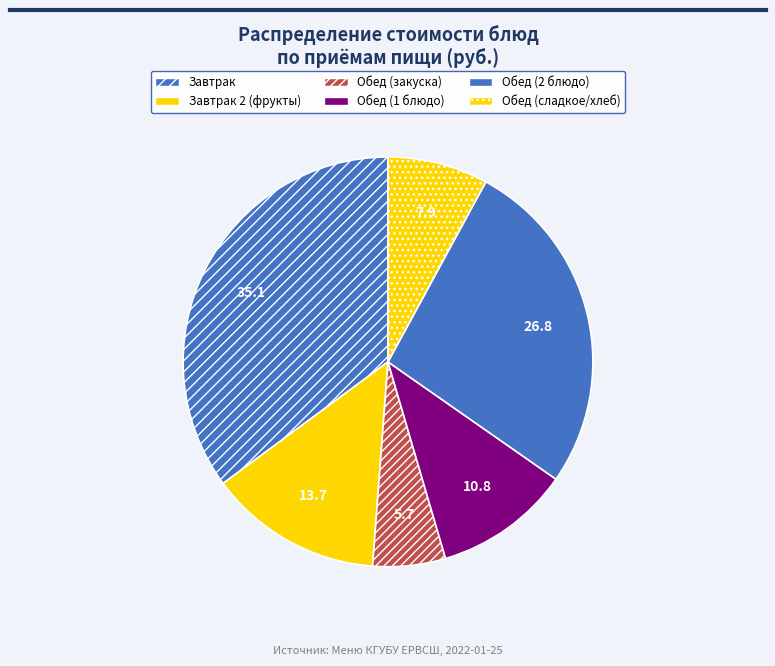

Rank the categories by value from lowest to highest.

Обед (закуска), Обед (сладкое/хлеб), Обед (1 блюдо), Завтрак 2 (фрукты), Обед (2 блюдо), Завтрак